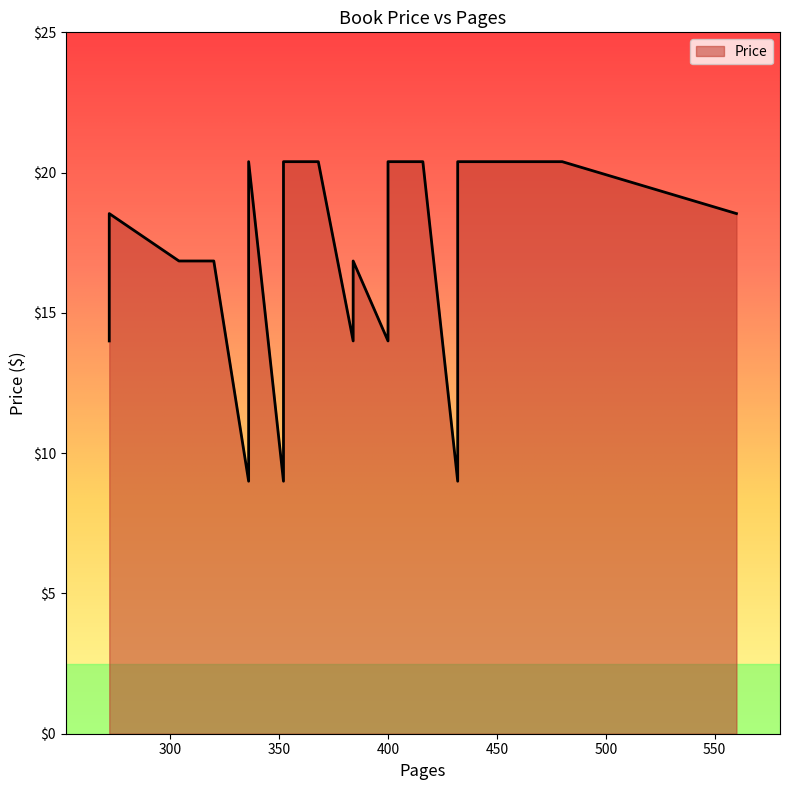

How many points are higher than both their immediate neighbors (excluding endpoints)?

3